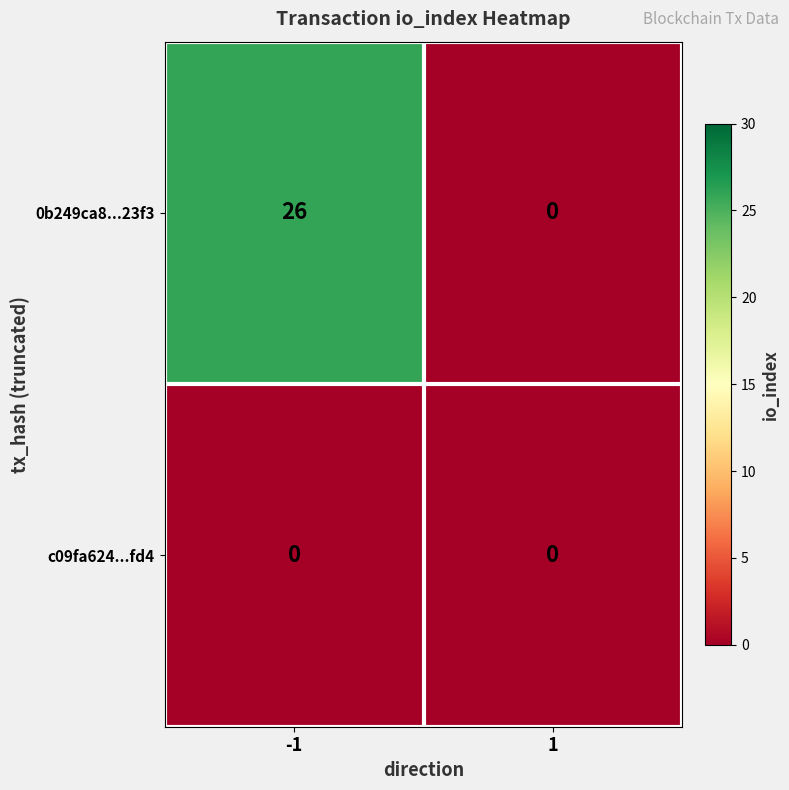

How many series are shown in this chart?

2